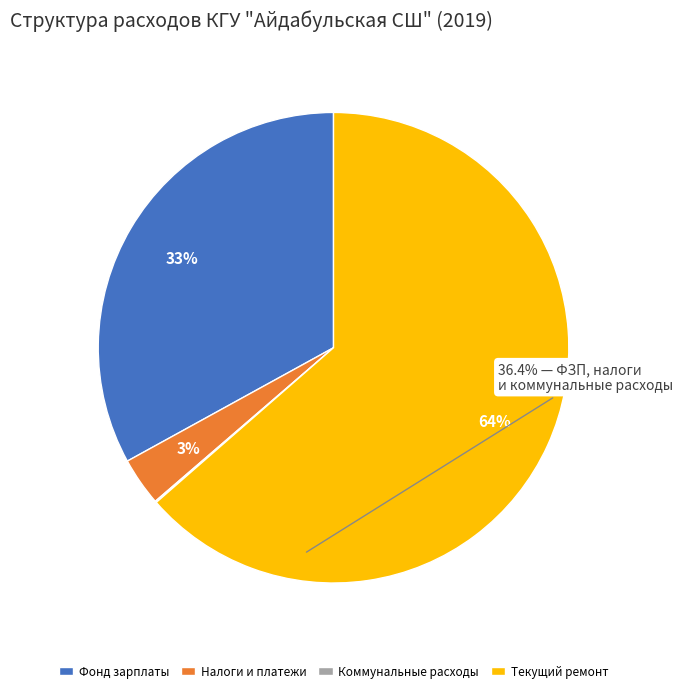

Is there any slice that represents more than half of the pie?

Yes